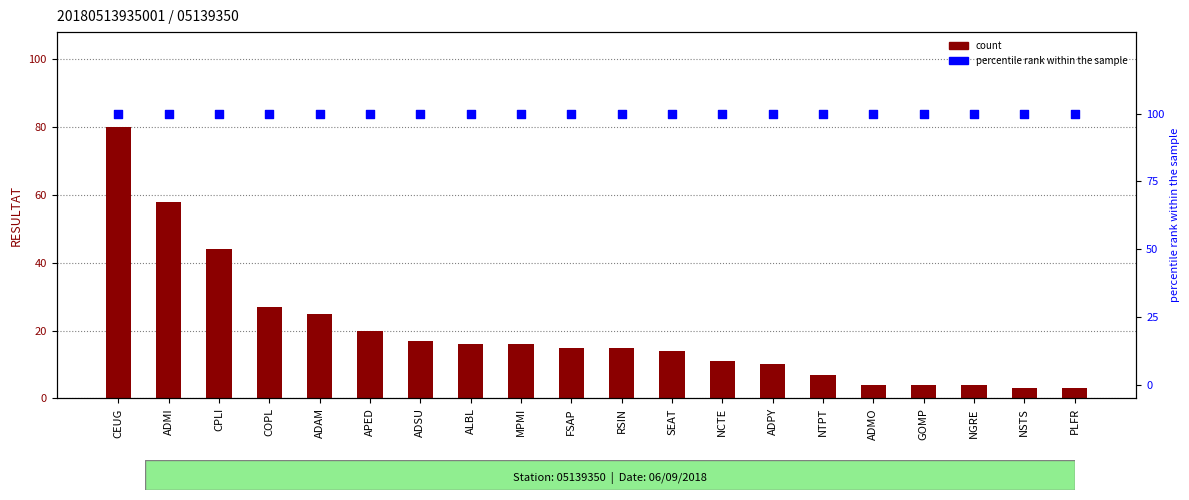

What is the total value across all series at ADAM?

125